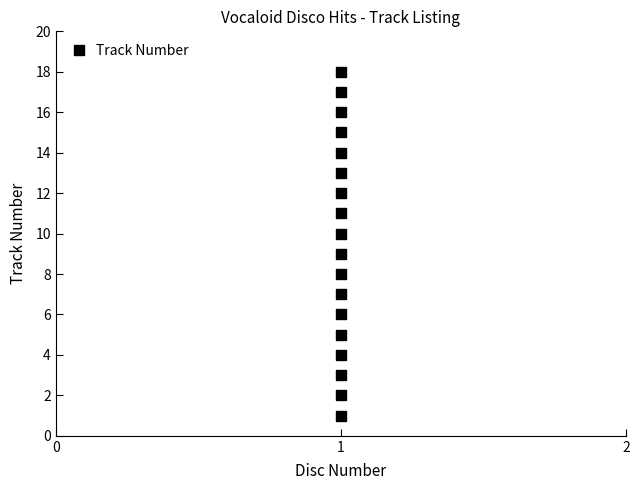

What is the smallest value displayed?

1